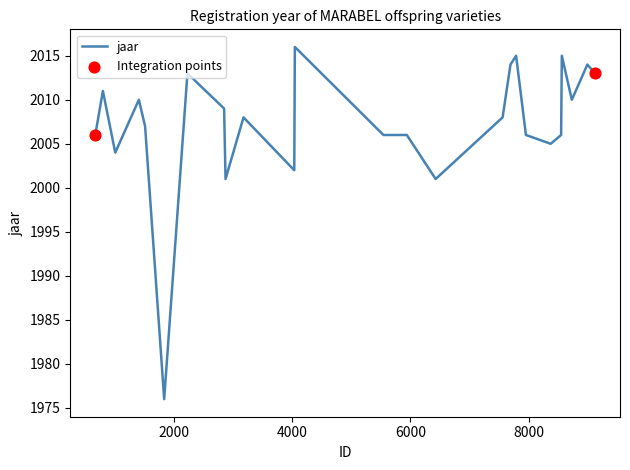

What is the smallest value displayed?

1976